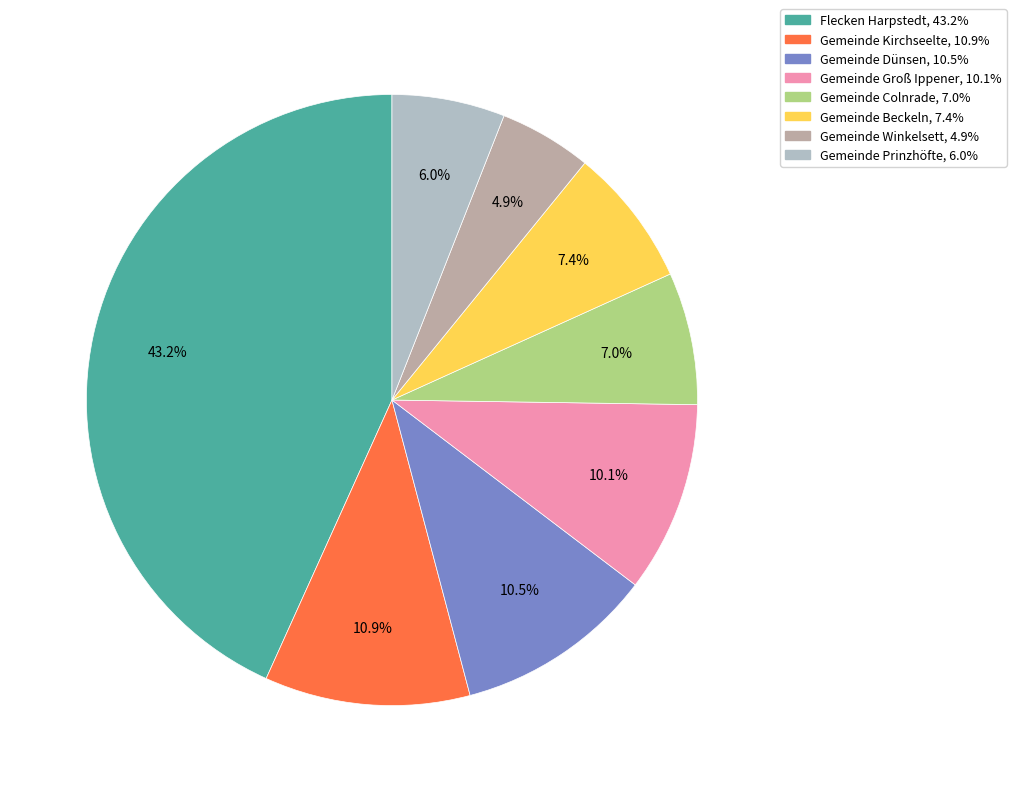

Does Gemeinde Beckeln account for over 50% of the chart?

No